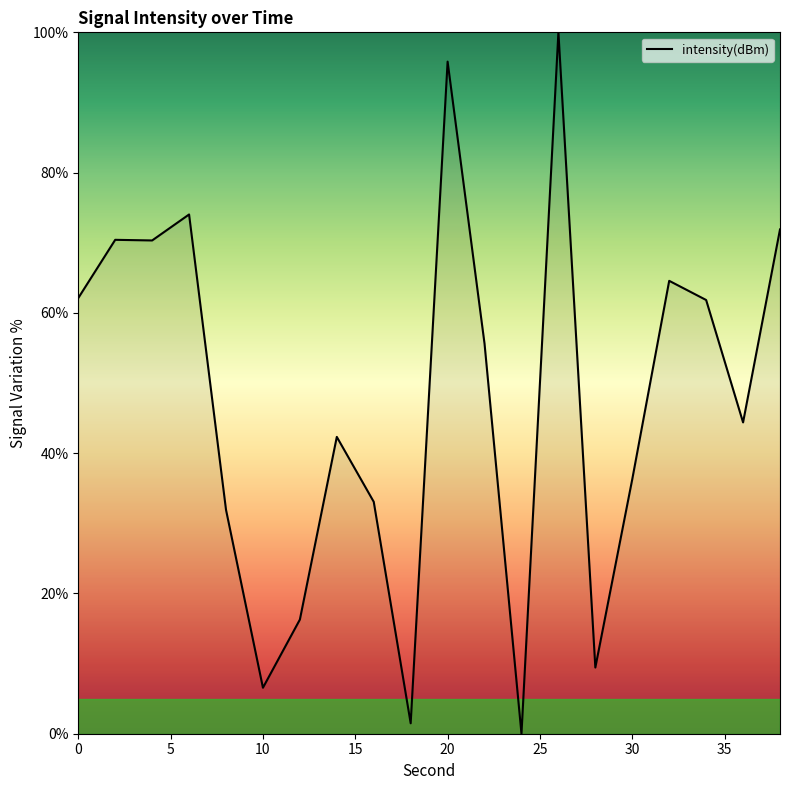

What is the difference between the maximum and minimum values?

100.0